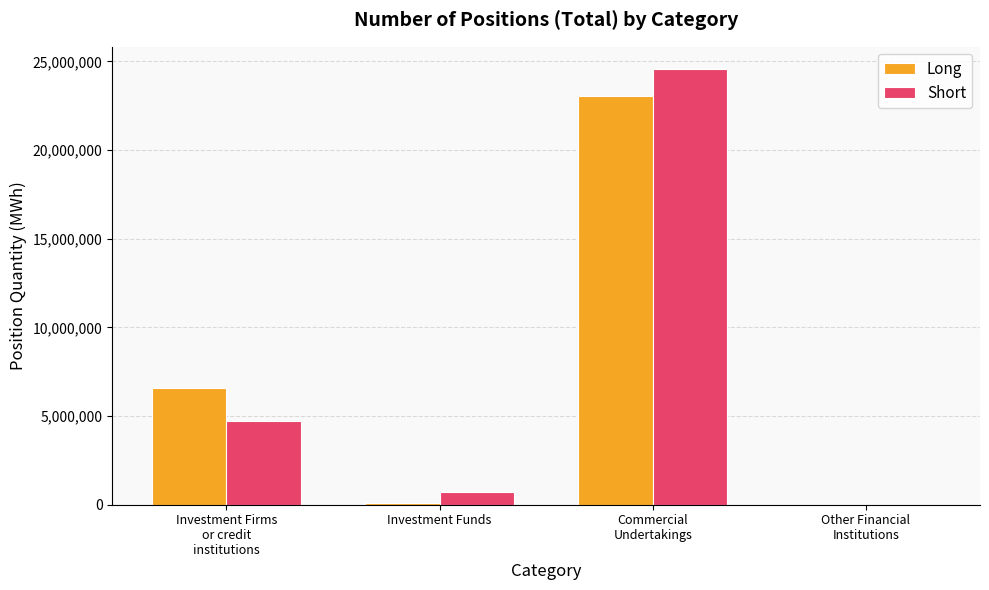

What is the maximum value for Long?

23025316